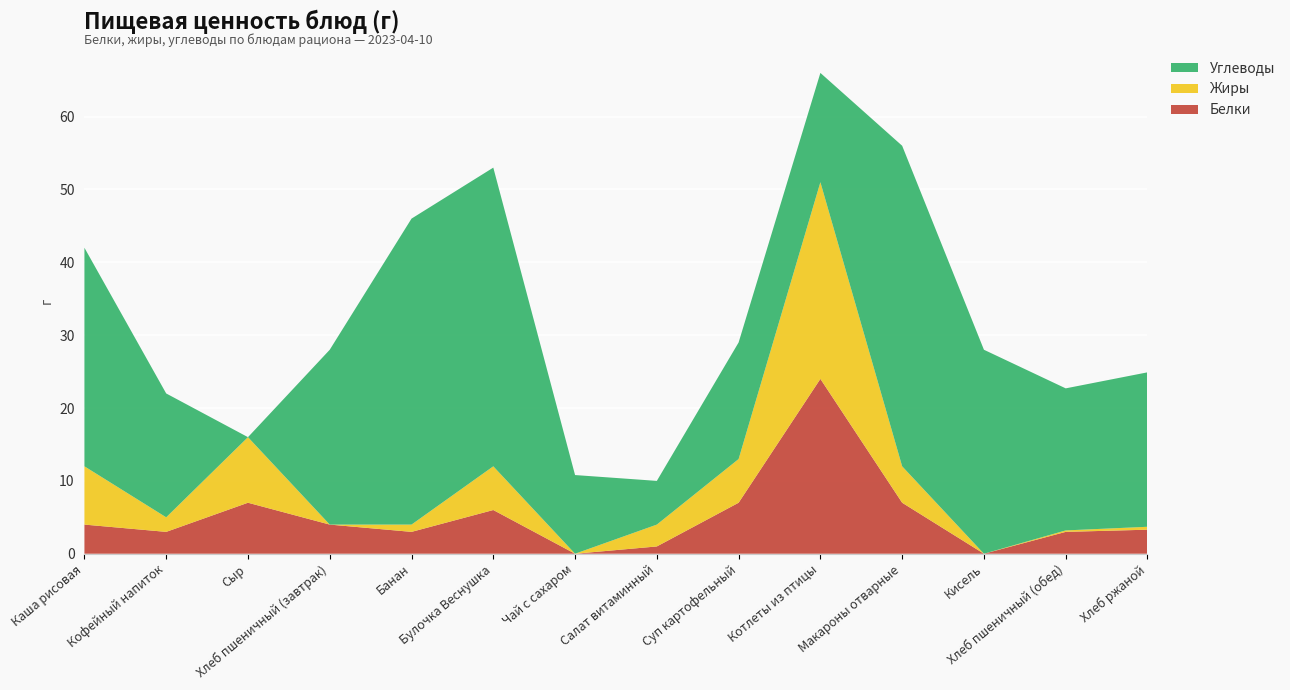

Reading left to right, transcribe all the data shown in this chart.

Белки: Каша рисовая=4.0	Кофейный напиток=3.0	Сыр=7.0	Хлеб пшеничный (завтрак)=4.0	Банан=3.0	Булочка Веснушка=6.0	Чай с сахаром=0.0	Салат витаминный=1.0	Суп картофельный=7.0	Котлеты из птицы=24.0	Макароны отварные=7.0	Кисель=0.0	Хлеб пшеничный (обед)=3.0	Хлеб ржаной=3.3
Жиры: Каша рисовая=8.0	Кофейный напиток=2.0	Сыр=9.0	Хлеб пшеничный (завтрак)=0.0	Банан=1.0	Булочка Веснушка=6.0	Чай с сахаром=0.0	Салат витаминный=3.0	Суп картофельный=6.0	Котлеты из птицы=27.0	Макароны отварные=5.0	Кисель=0.0	Хлеб пшеничный (обед)=0.2	Хлеб ржаной=0.4
Углеводы: Каша рисовая=30.0	Кофейный напиток=17.0	Сыр=0.0	Хлеб пшеничный (завтрак)=24.0	Банан=42.0	Булочка Веснушка=41.0	Чай с сахаром=10.8	Салат витаминный=6.0	Суп картофельный=16.0	Котлеты из птицы=15.0	Макароны отварные=44.0	Кисель=28.0	Хлеб пшеничный (обед)=19.5	Хлеб ржаной=21.2